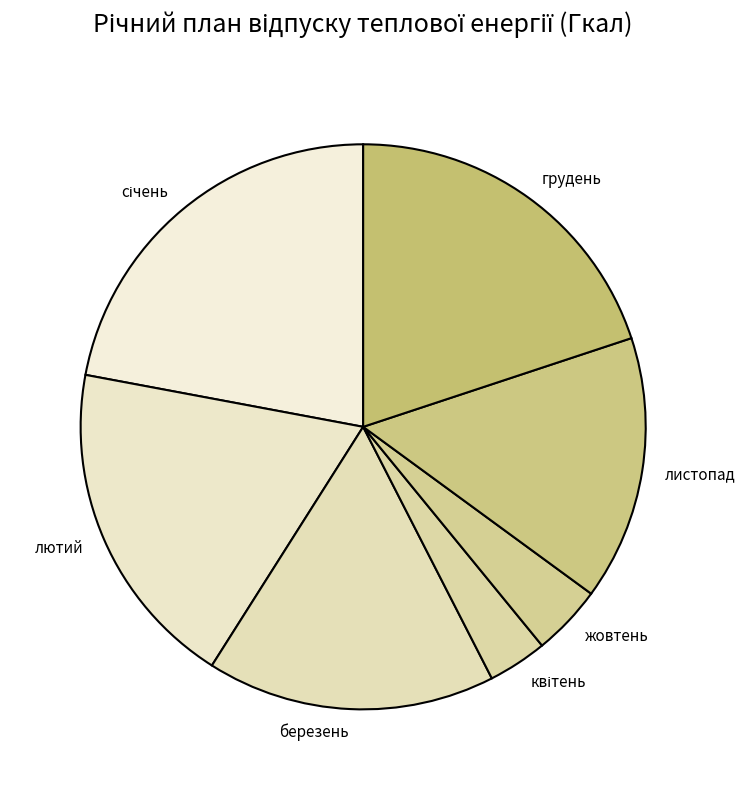

Is there any slice that represents more than half of the pie?

No